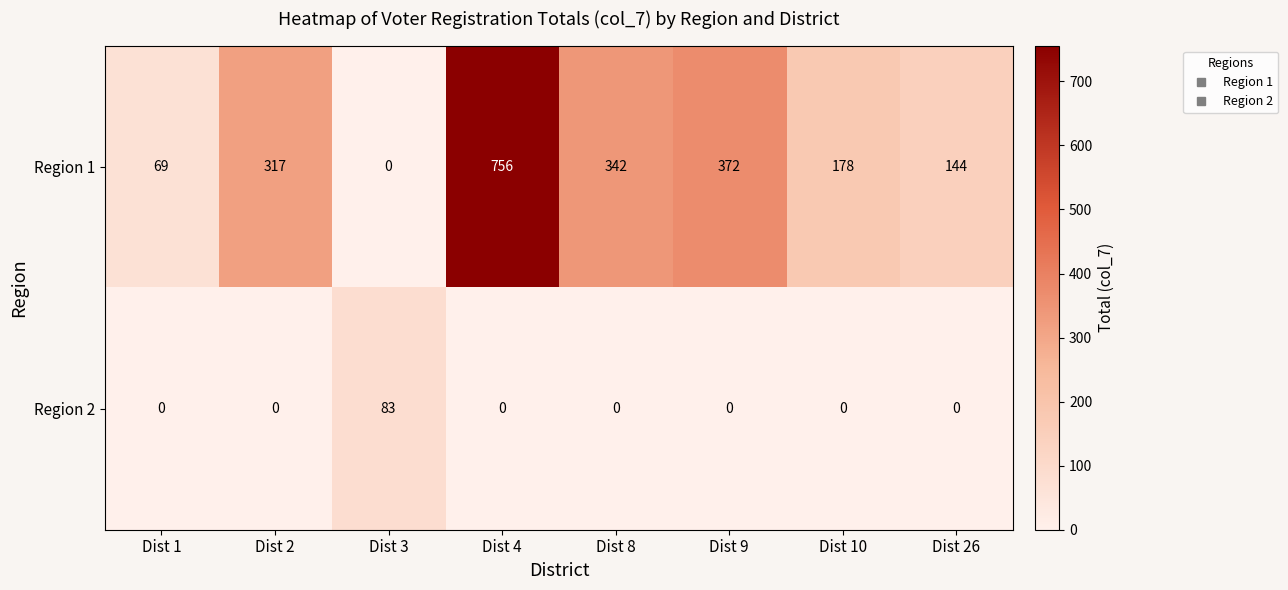

What is the maximum value for Region 2?

83